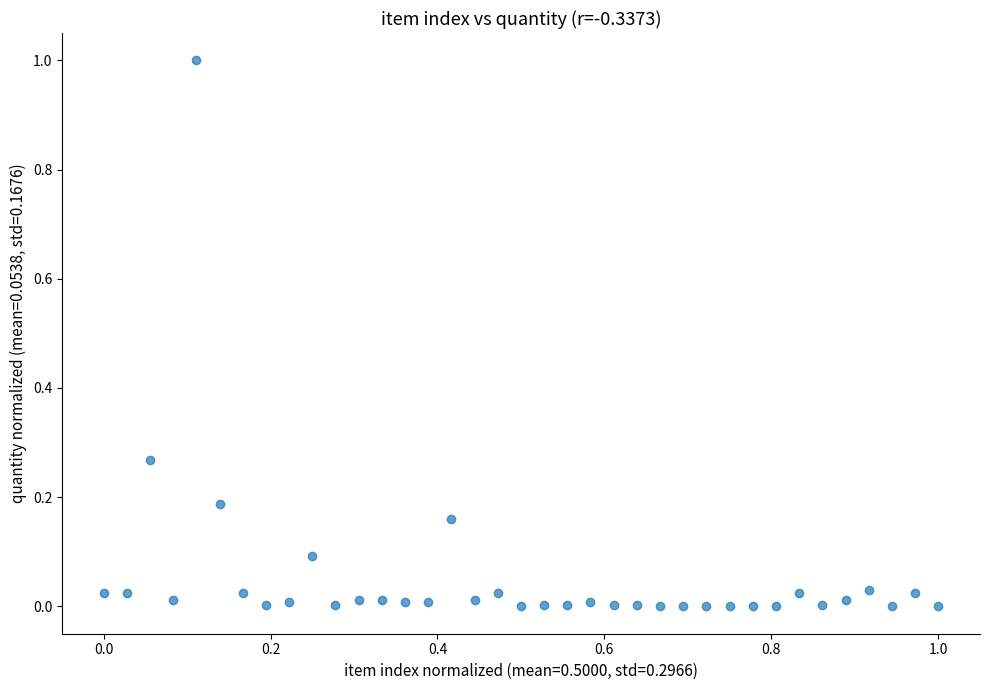

What is the range of X values (max minus min)?

1.0